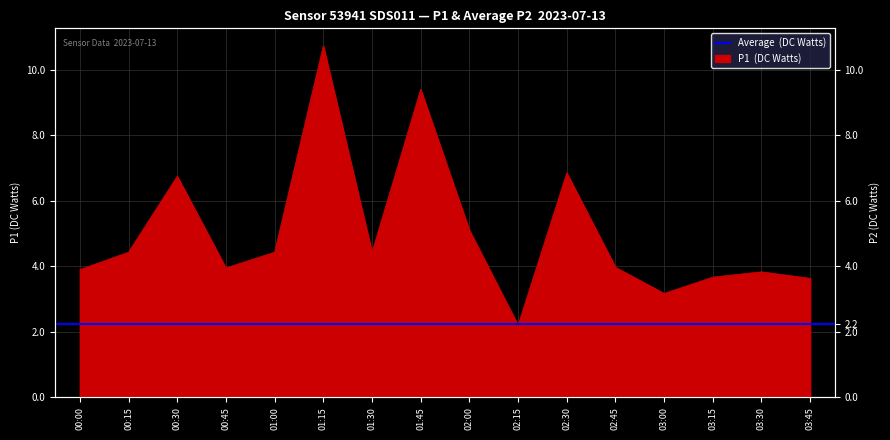

At which category does the data reach its first local peak?

00:30